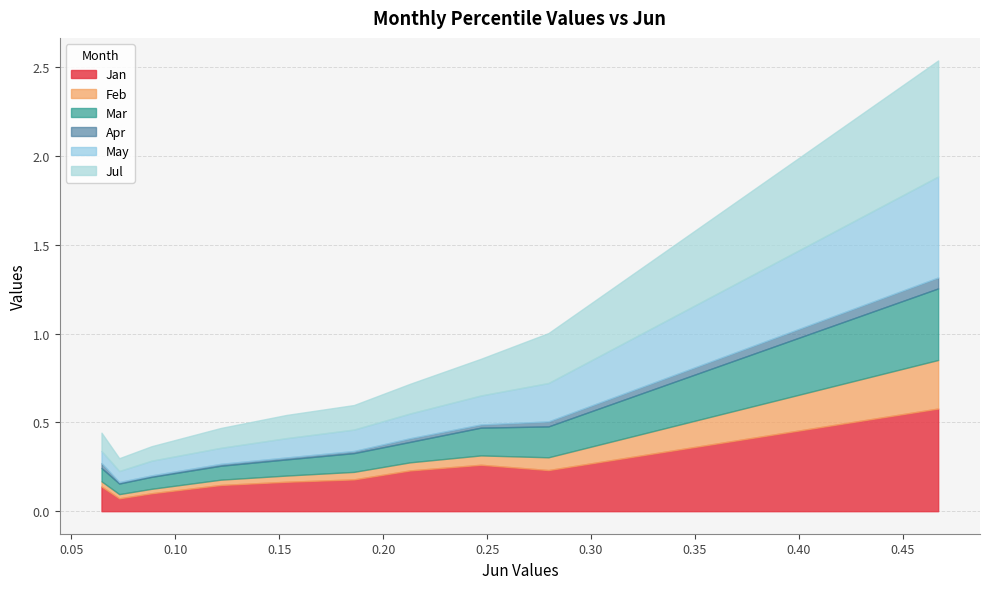

Rank the series by their maximum value, from lowest to highest.

Apr, Feb, Mar, May, Jan, Jul